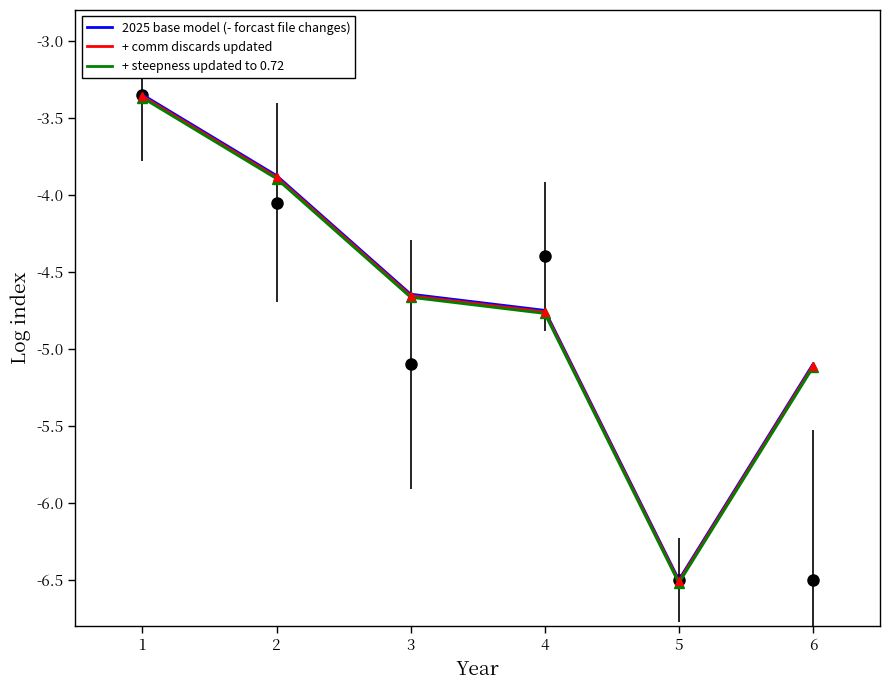

What is the value of the 2025 base model (- forcast file changes) point at the 5th from the left?

-6.5